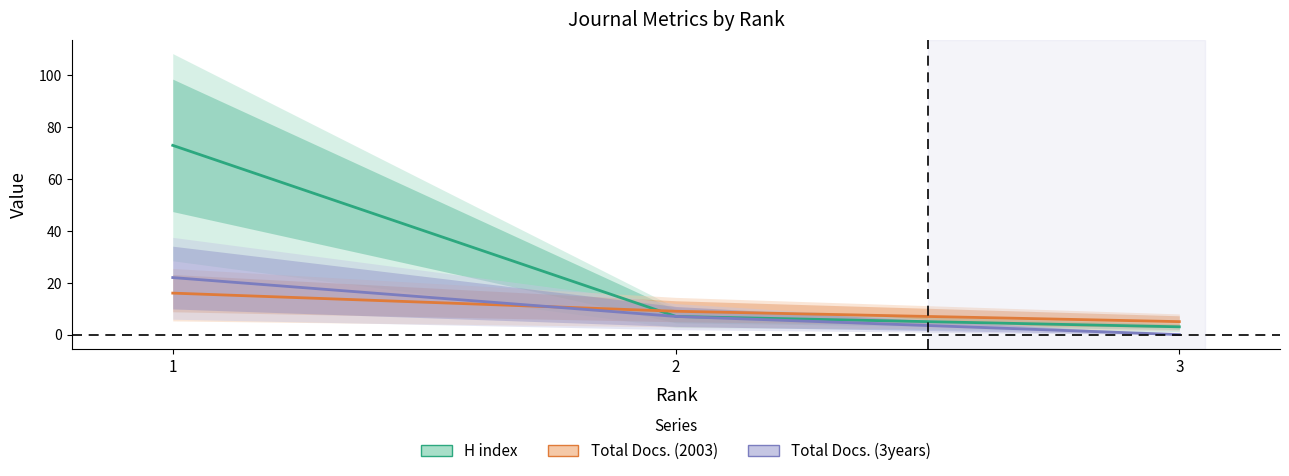

Where does the Total Docs. (2003) series first go above 9?

1